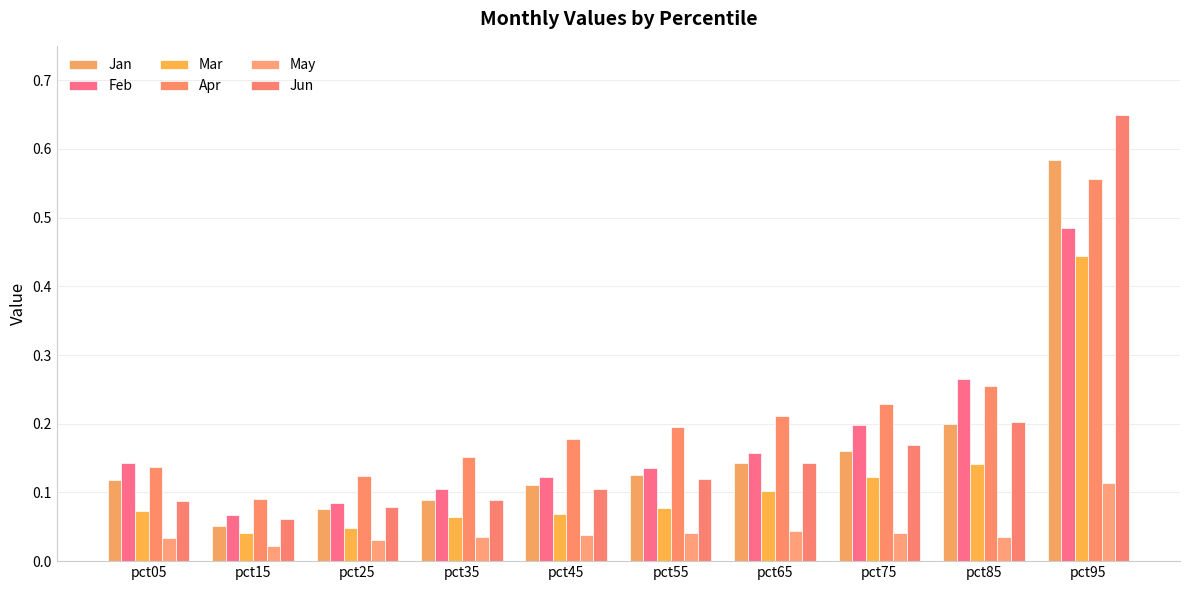

Which series has the largest total across all categories?

Apr